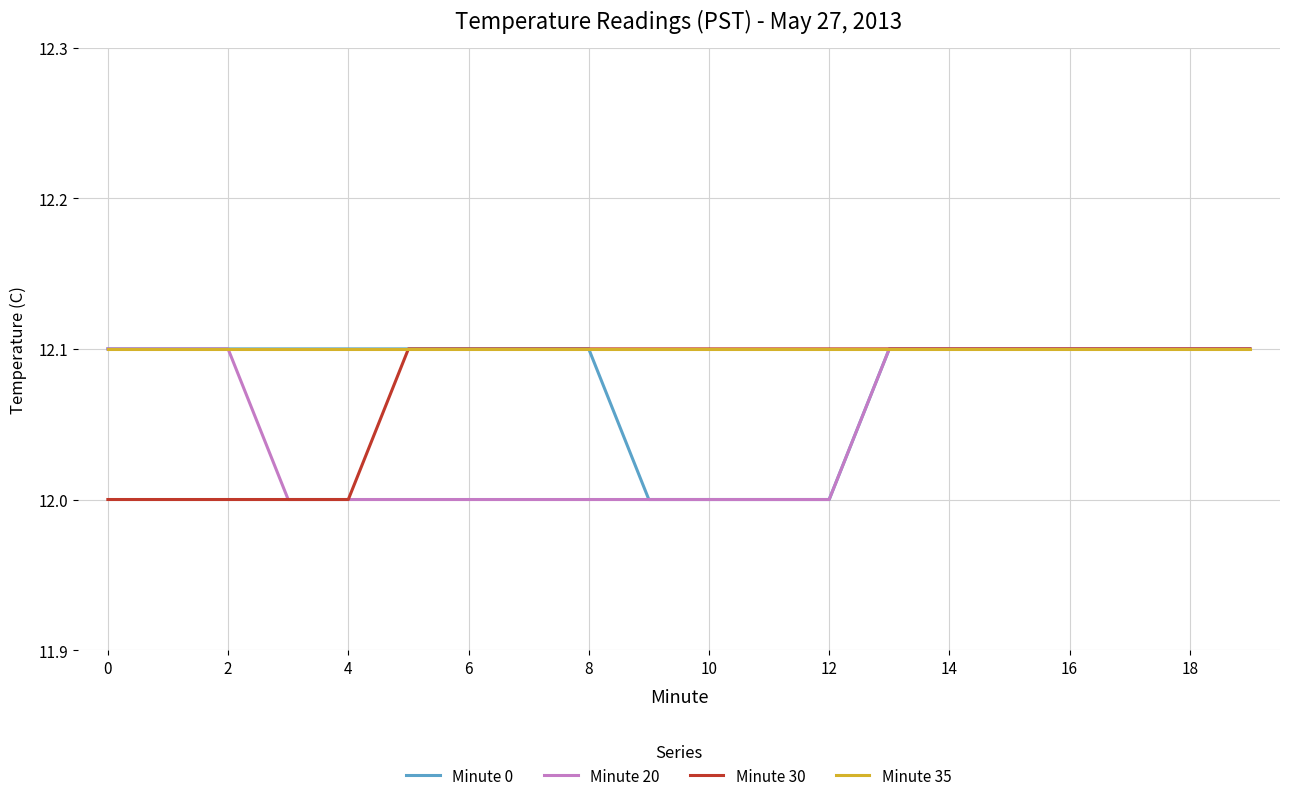

What is the maximum value shown in the chart?

12.1